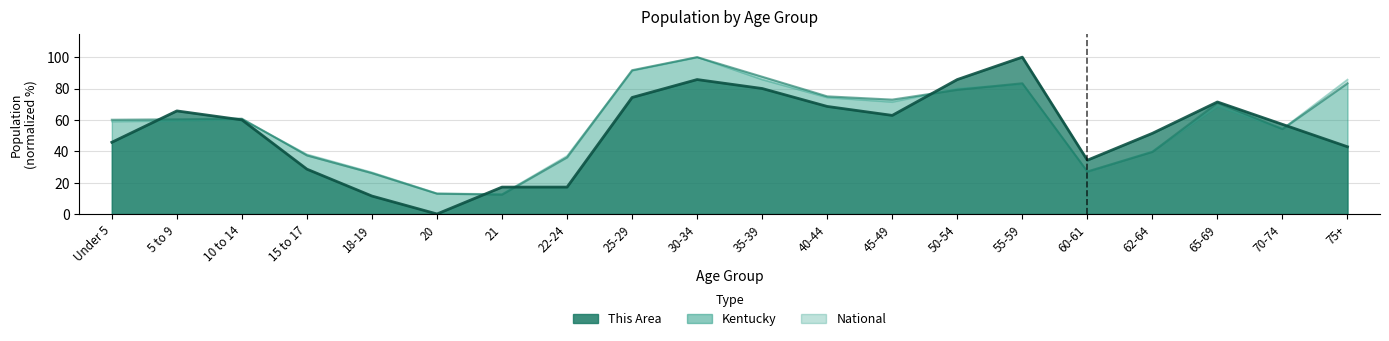

What is the sum of all National values?

1167.5